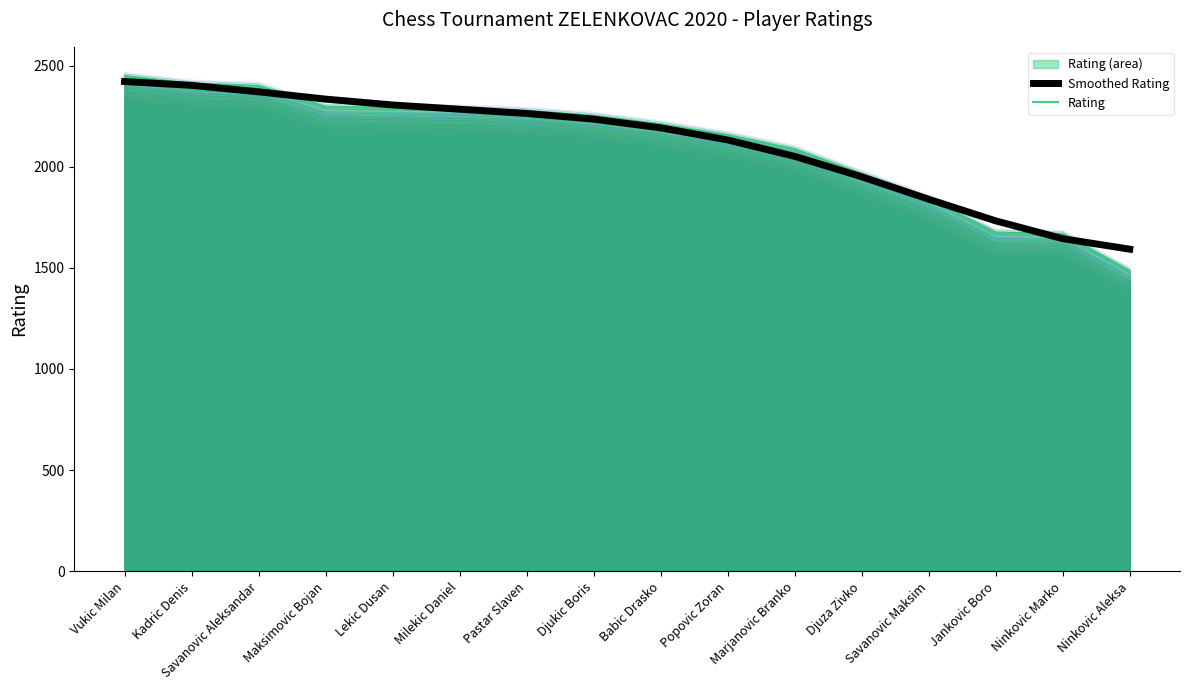

What is the greatest value displayed?

2449